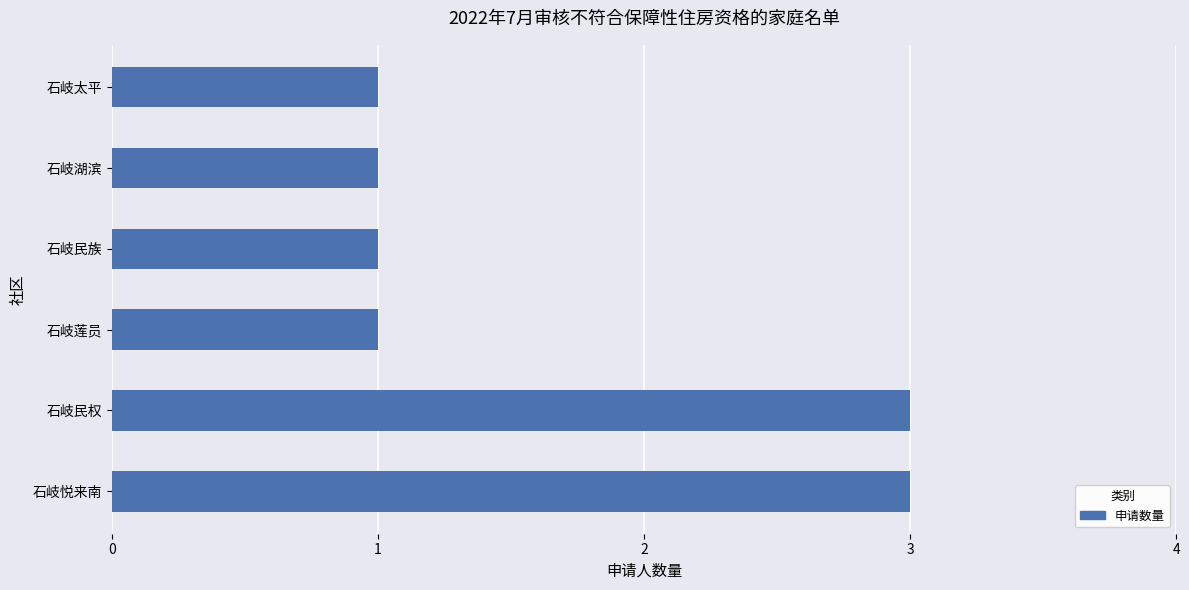

What is the maximum value shown in the chart?

3